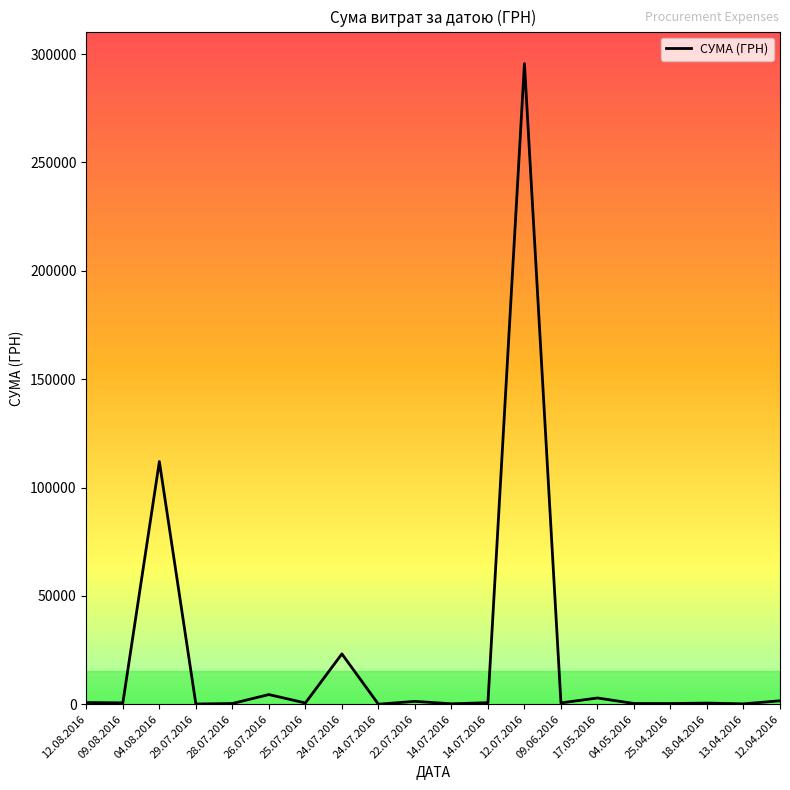

Is this an area chart (filled region under the line)?

No